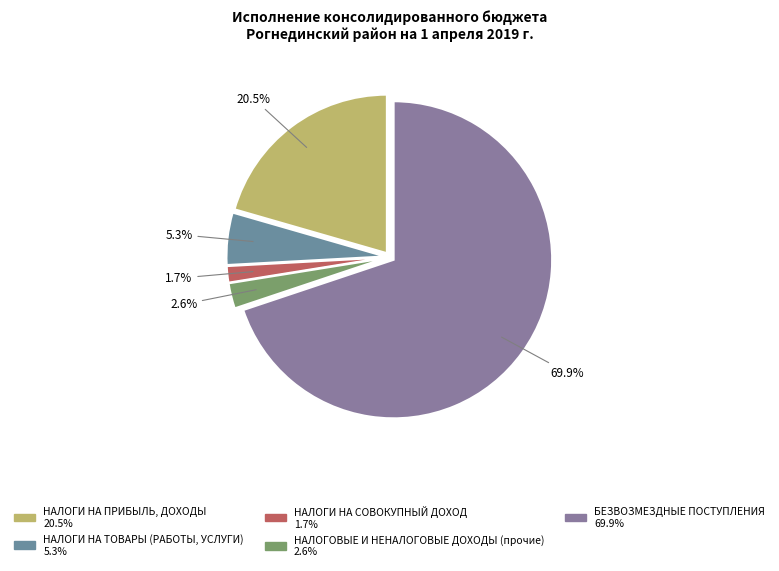

What is the smallest slice in the pie chart?

НАЛОГИ НА СОВОКУПНЫЙ ДОХОД